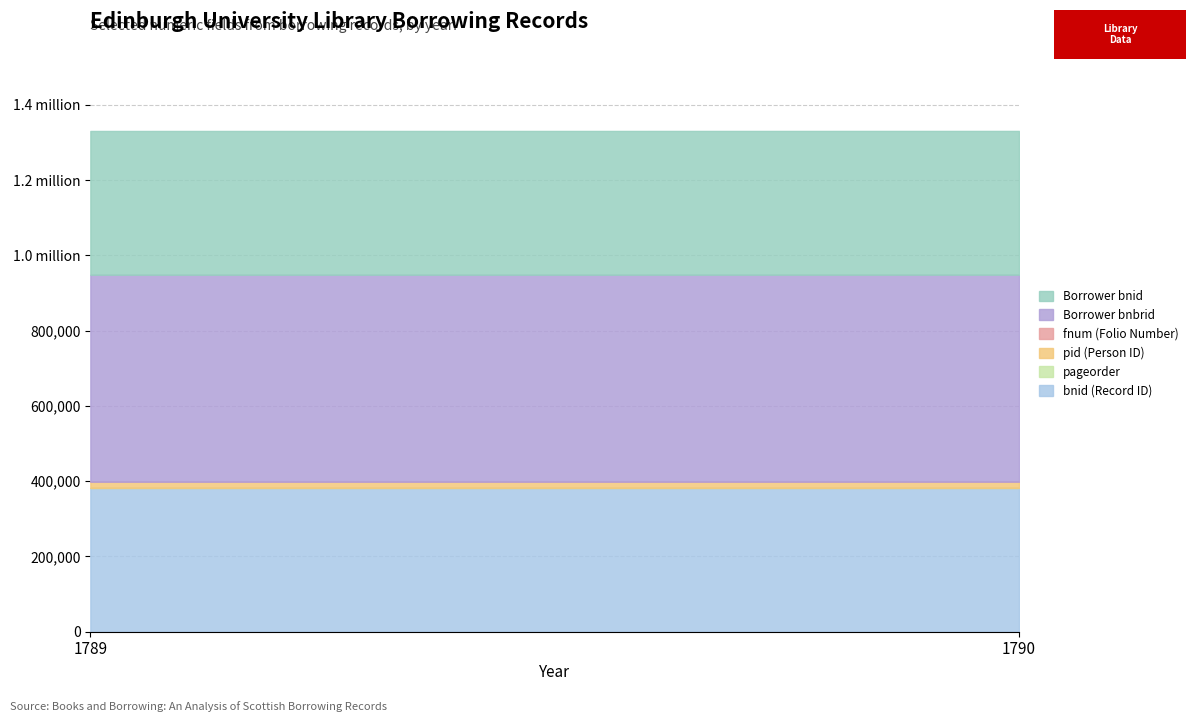

The pageorder series shows 2 at 1789. True or false?

True